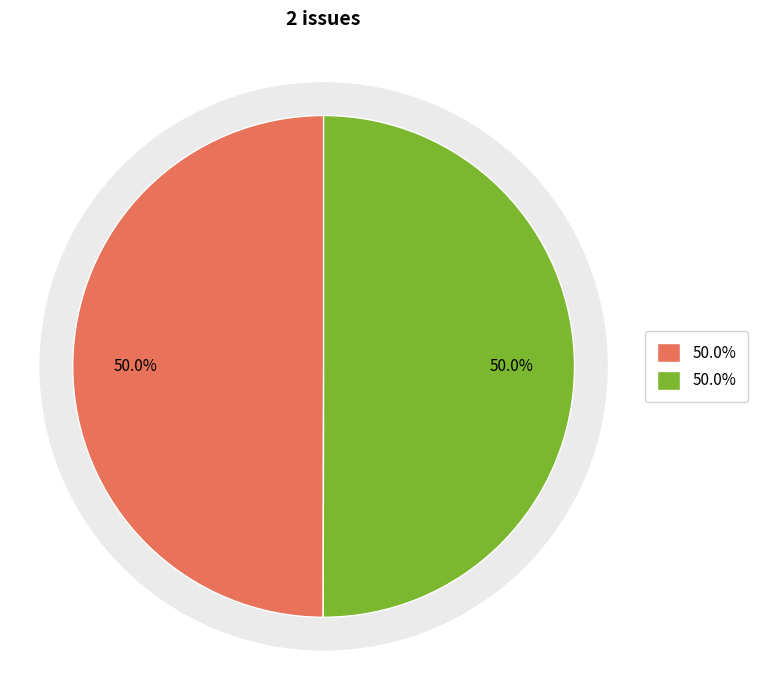

To the nearest percent, what is the average slice percentage?

50%